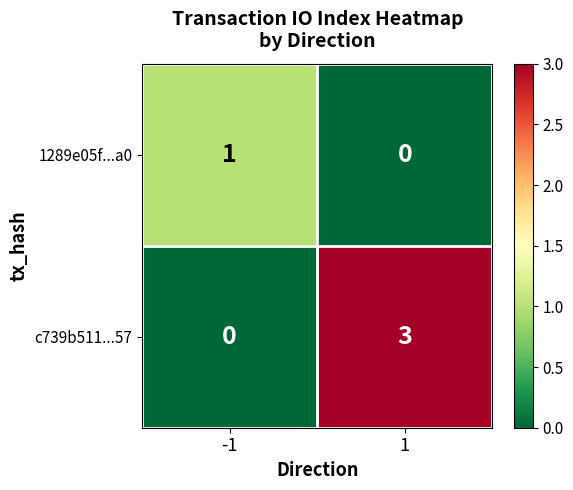

Count the number of categories in the chart.

2